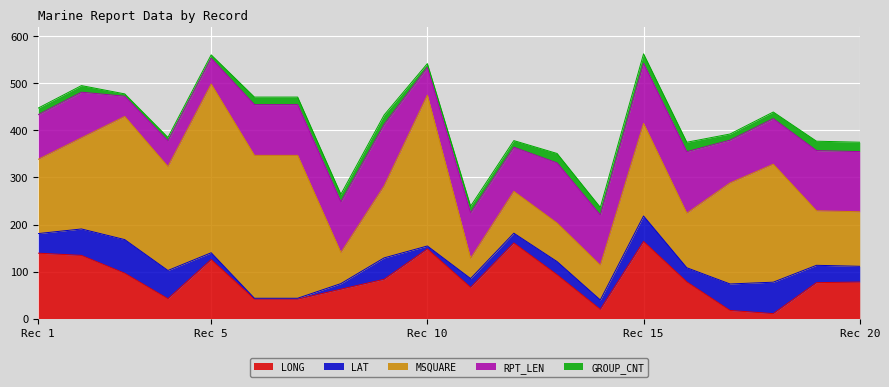

Which has a higher value, 8 or 10?

10